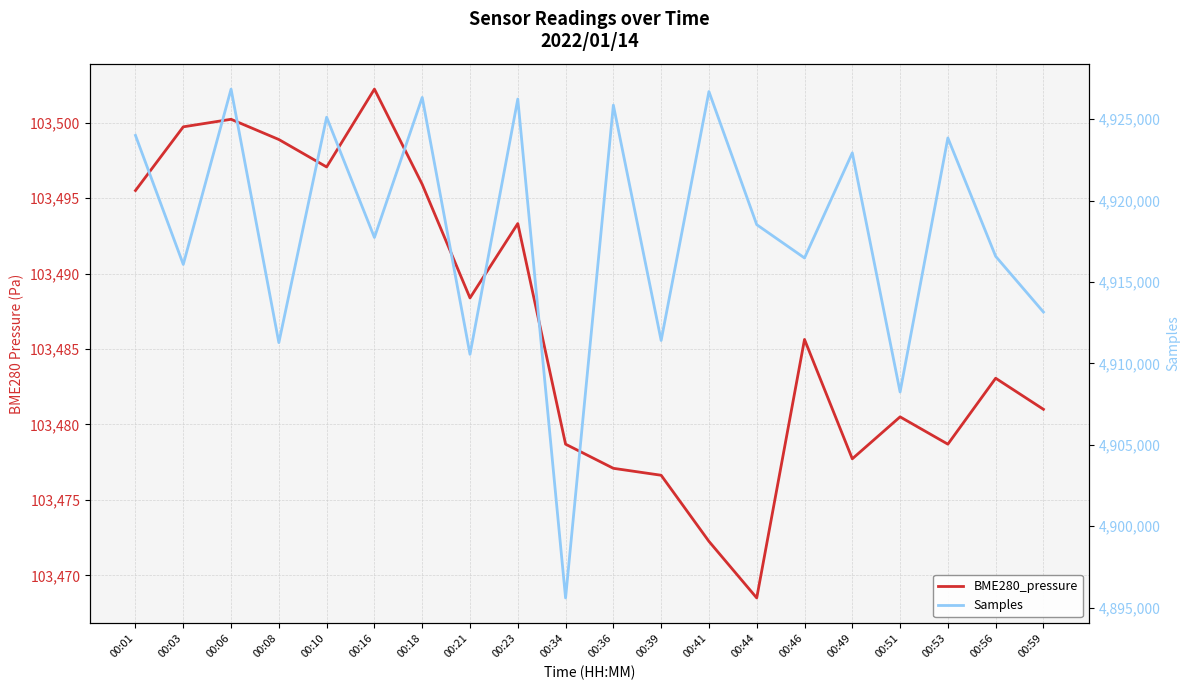

Where is BME280_pressure nearest to the value 103485?

00:46